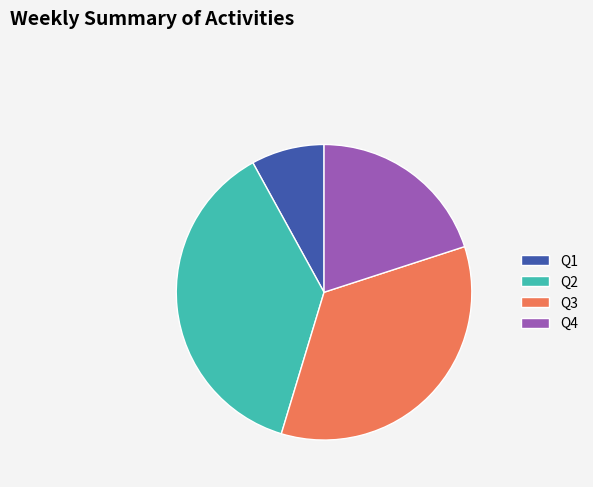

Does Q1 account for over 50% of the chart?

No